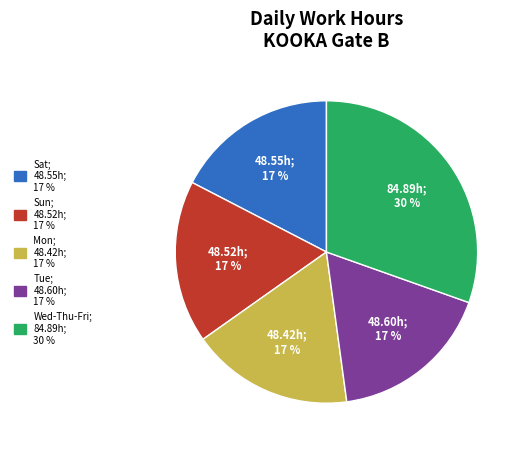

Is there any slice that represents more than half of the pie?

No